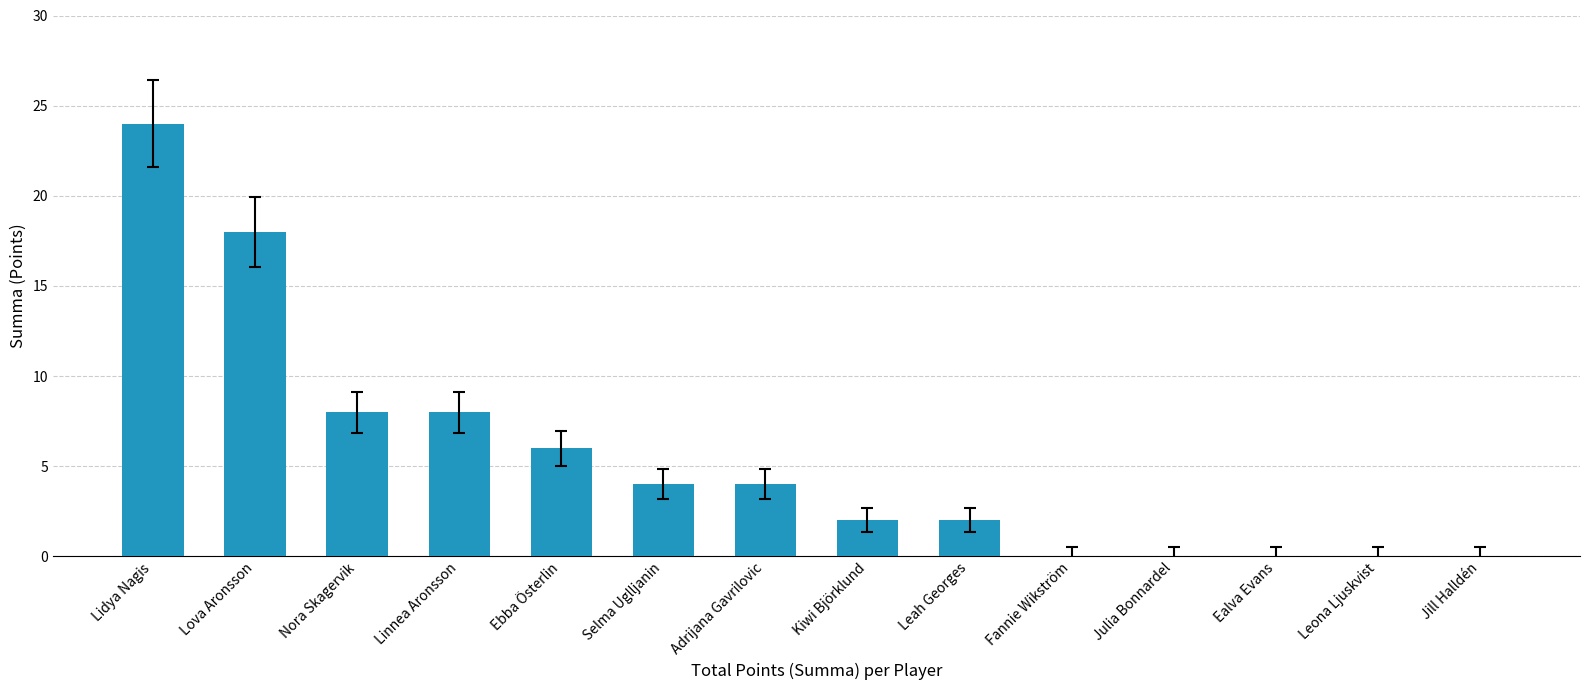

Count the number of categories in the chart.

14